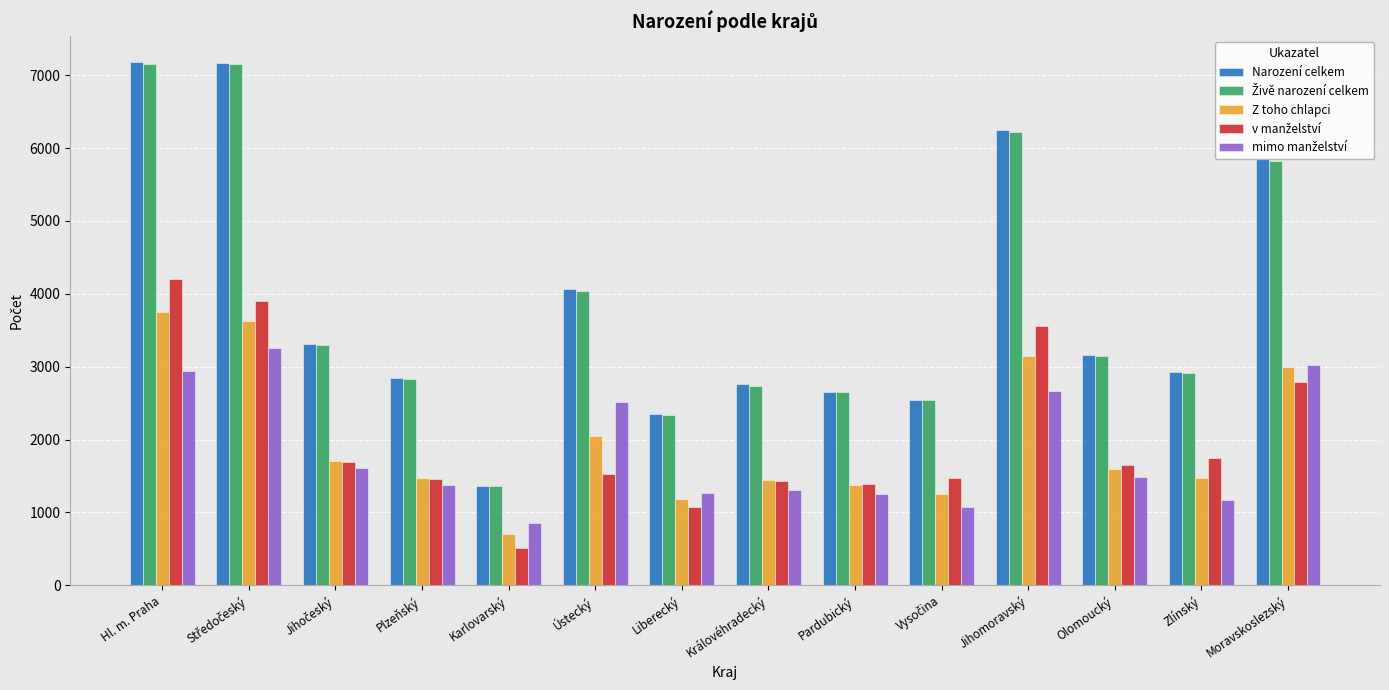

How many bars are there in total?

70